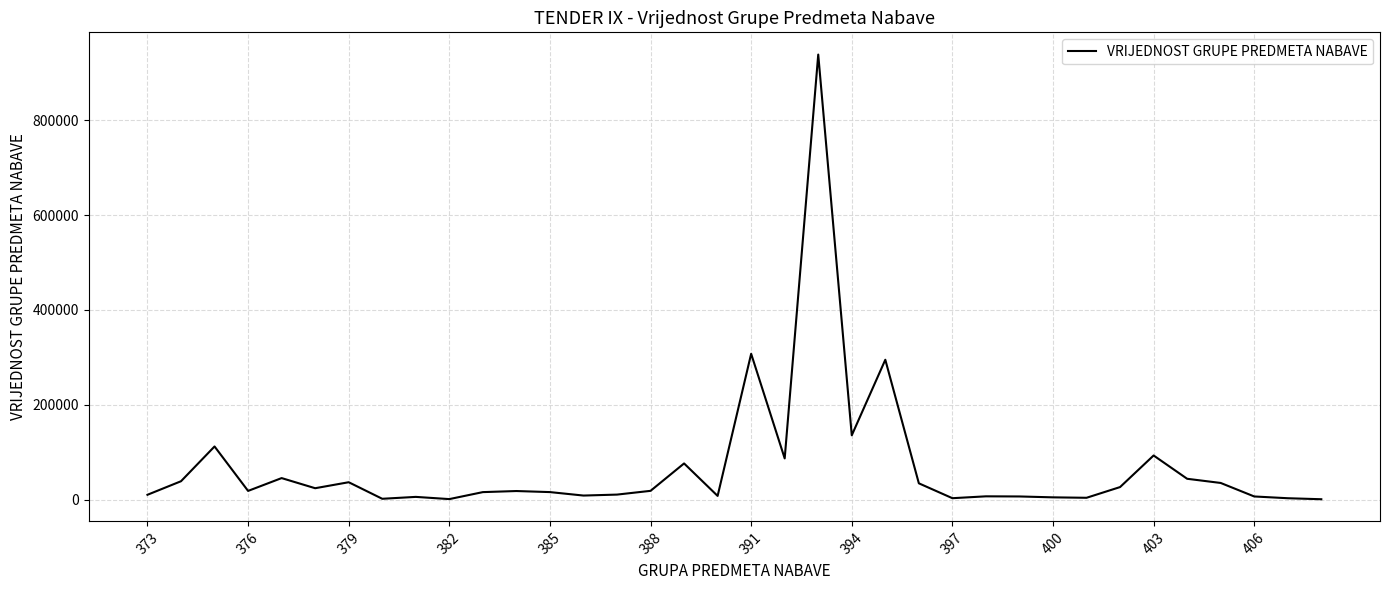

What is the difference between the maximum and minimum values?

937523.4